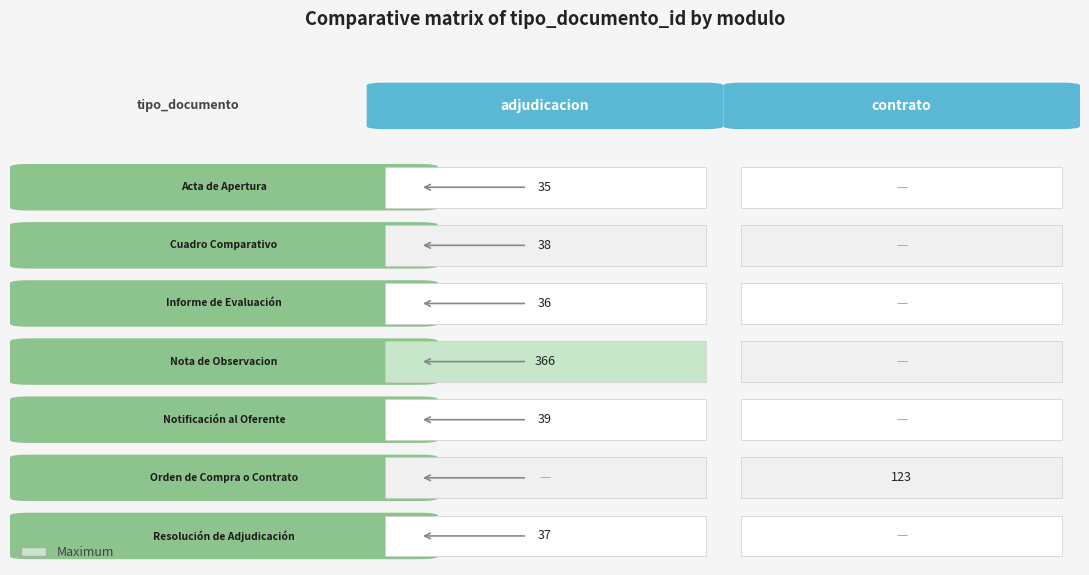

The value at y343oaWbX%252B8%253D is 9. True or false?

False